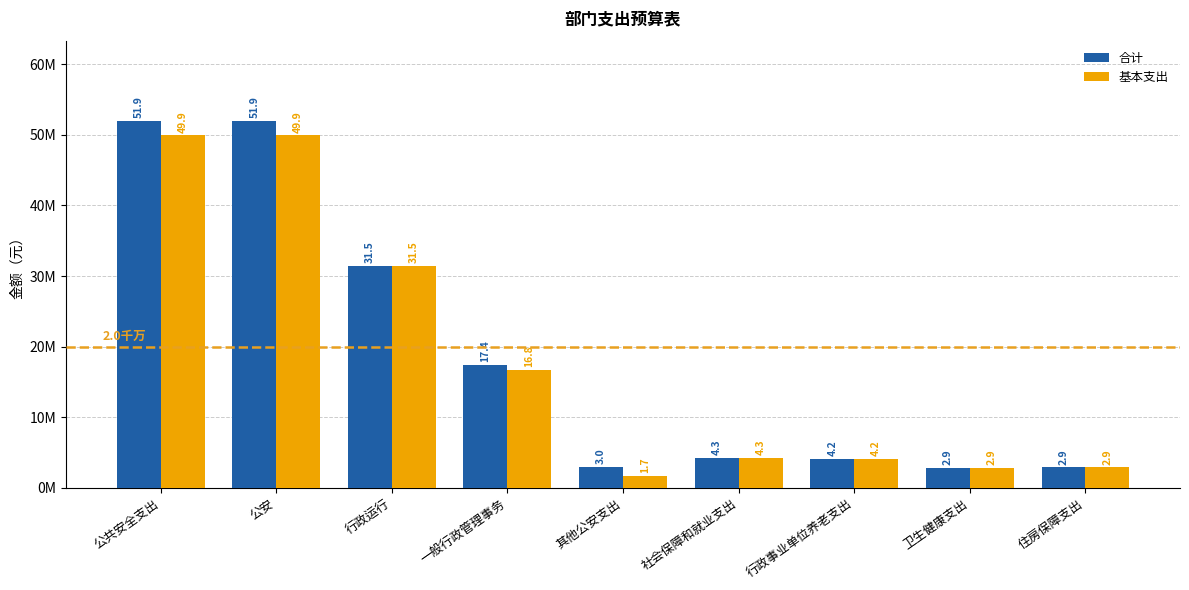

Does the chart contain stacked bars?

No